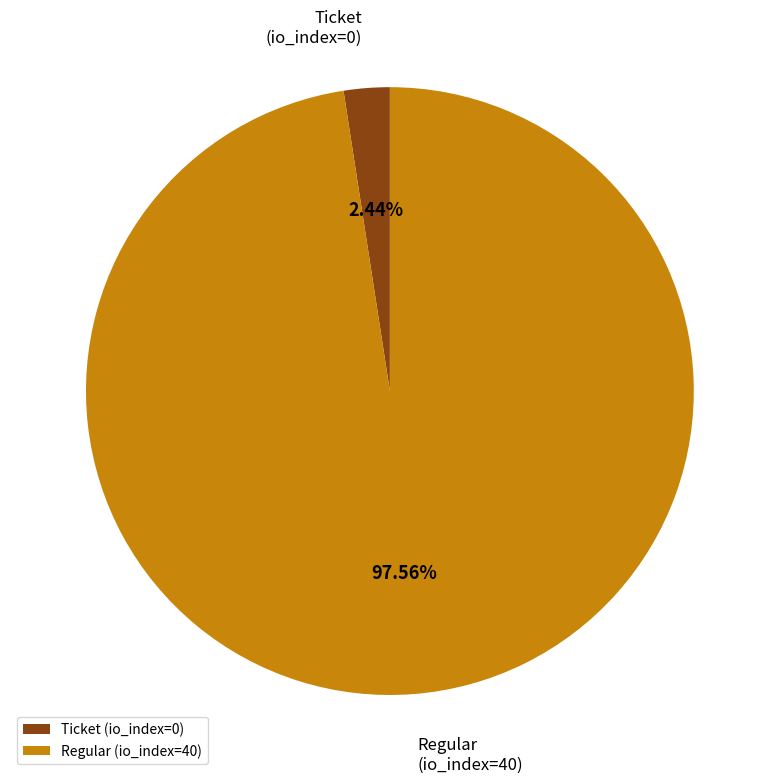

To the nearest percent, what percentage of the pie is Regular (io_index=40)?

98%